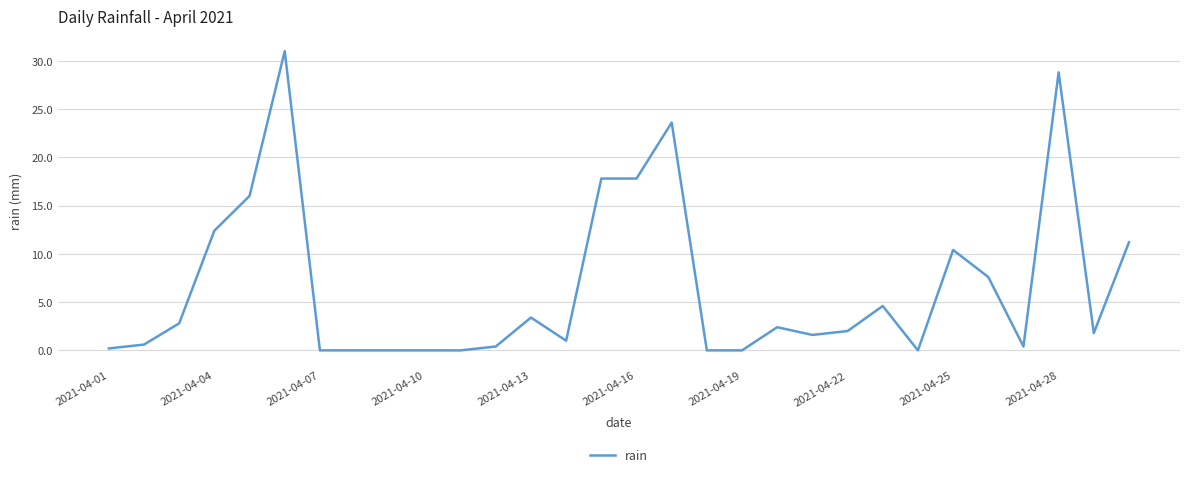

What is the greatest value displayed?

31.0